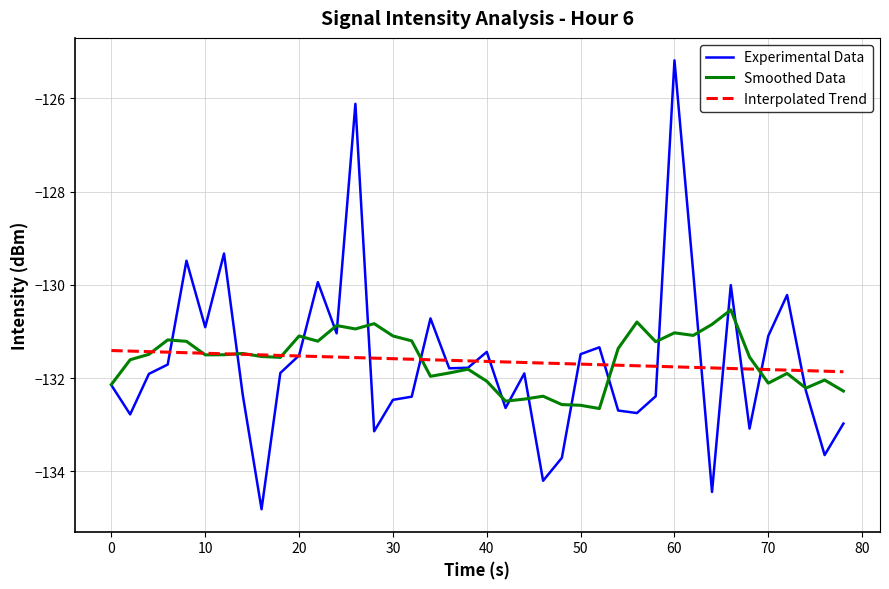

List the series in order of their peak value, lowest first.

Interpolated Trend, Smoothed Data, Experimental Data